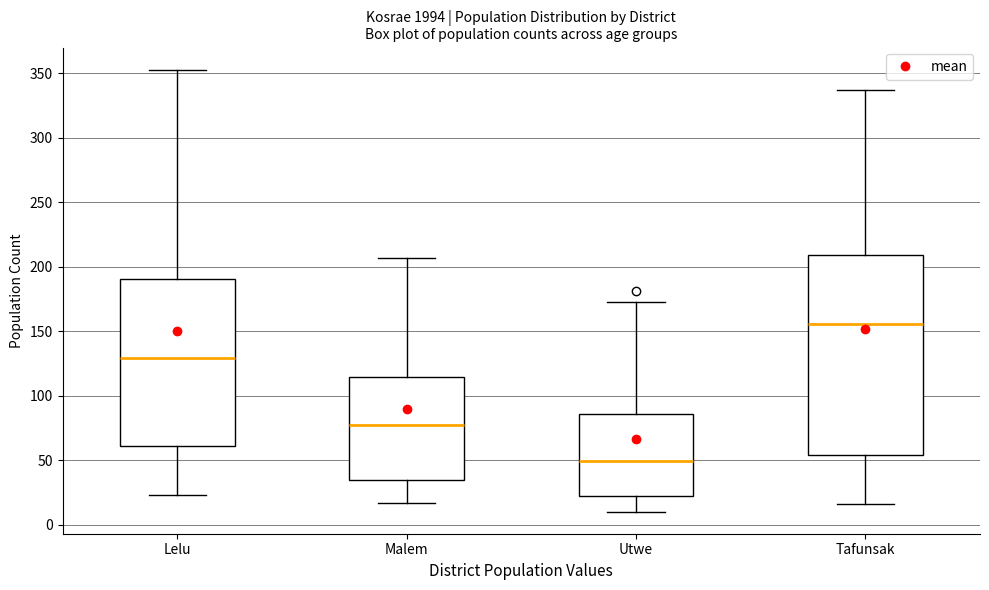

Which box has the lowest median line?

Utwe